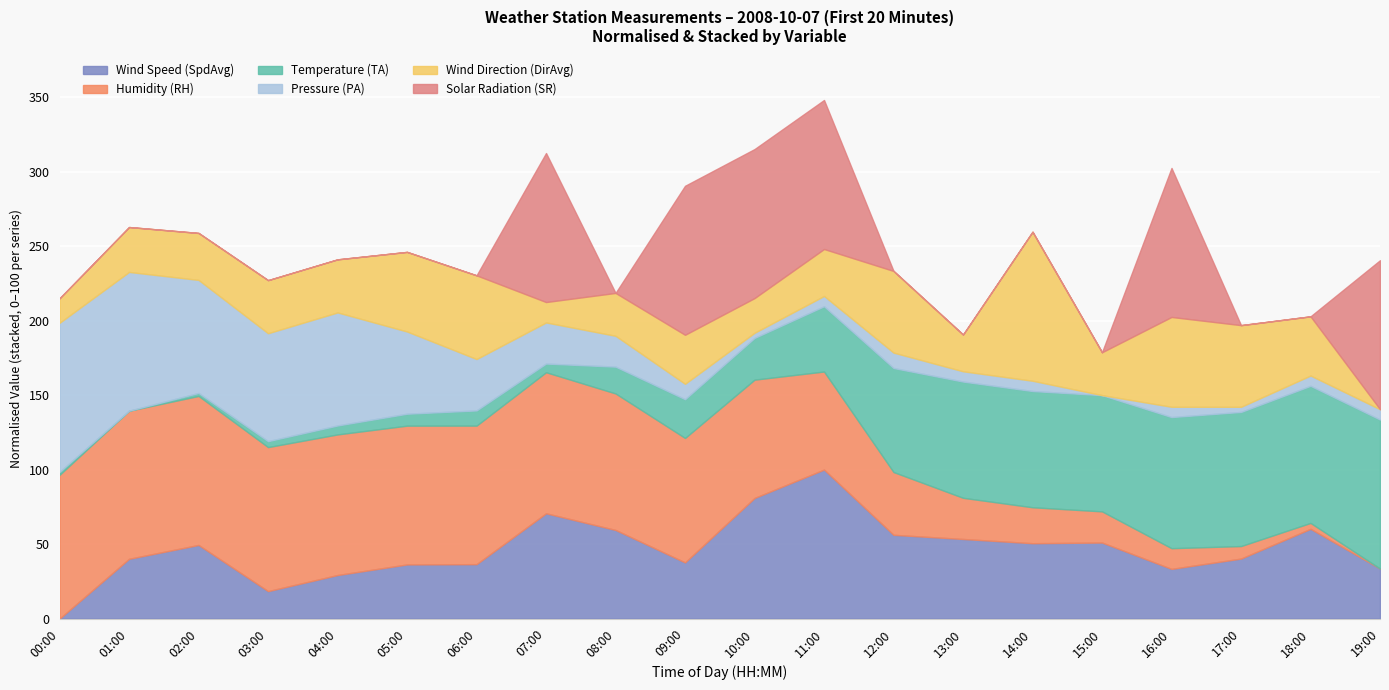

What is the total value across all series at 09:00?

290.4